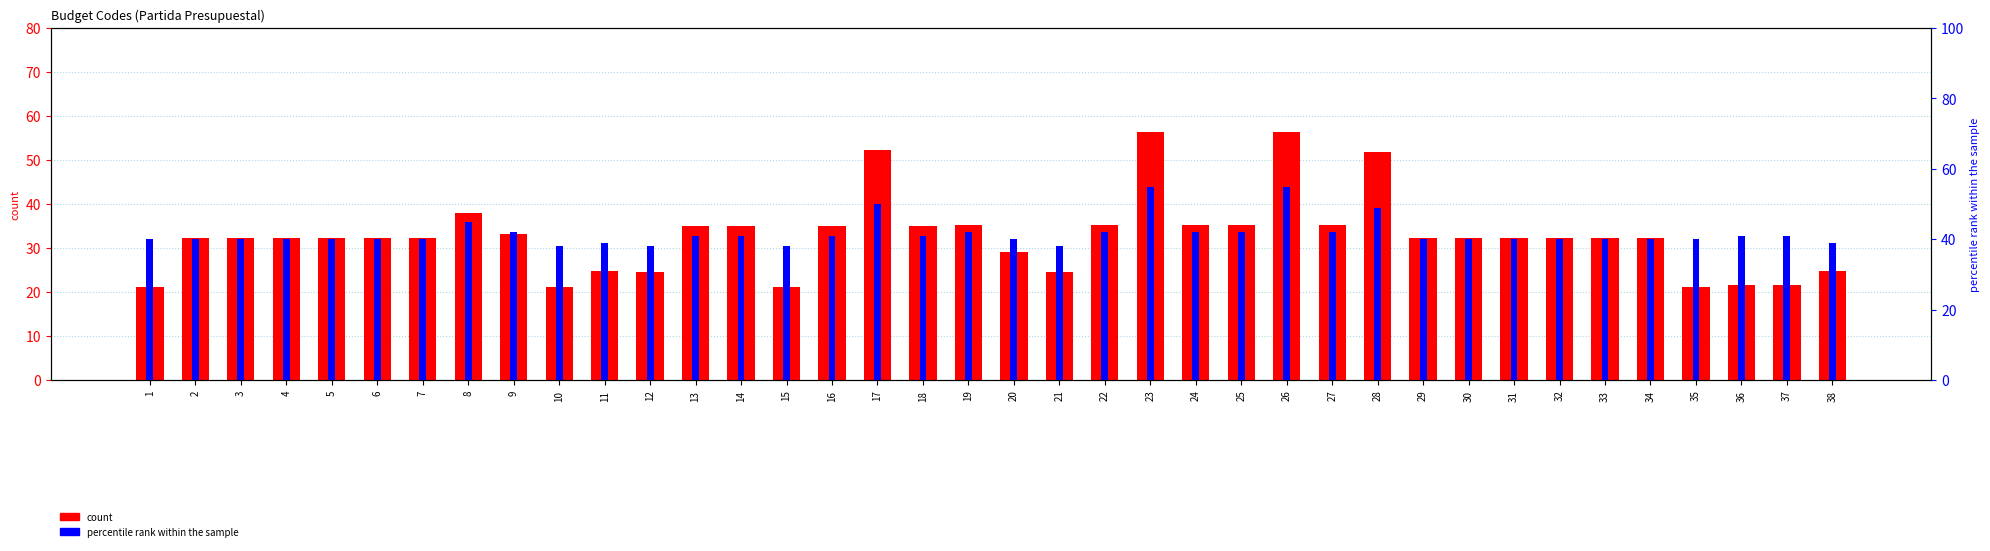

Which series has the widest spread of values?

count